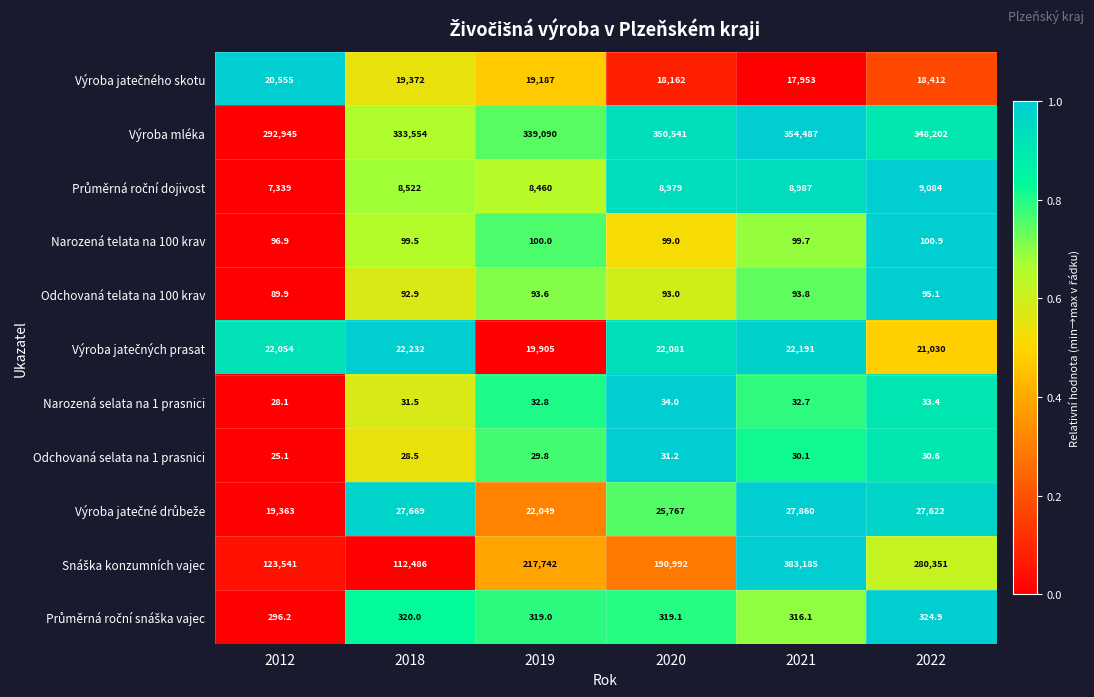

What is the difference between the second highest and second lowest values in the Odchovaná selata na 1 prasnici series?

2.1